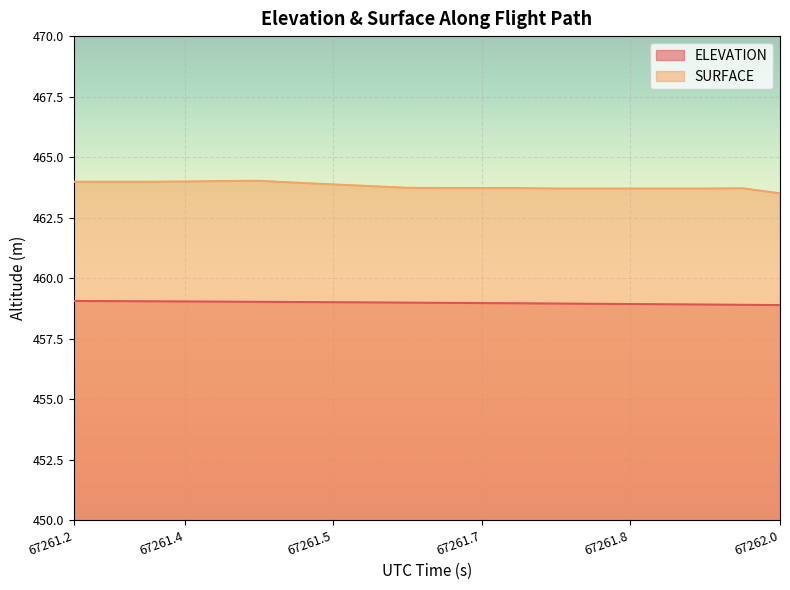

Which label corresponds to the largest value in the chart?

67261.4422